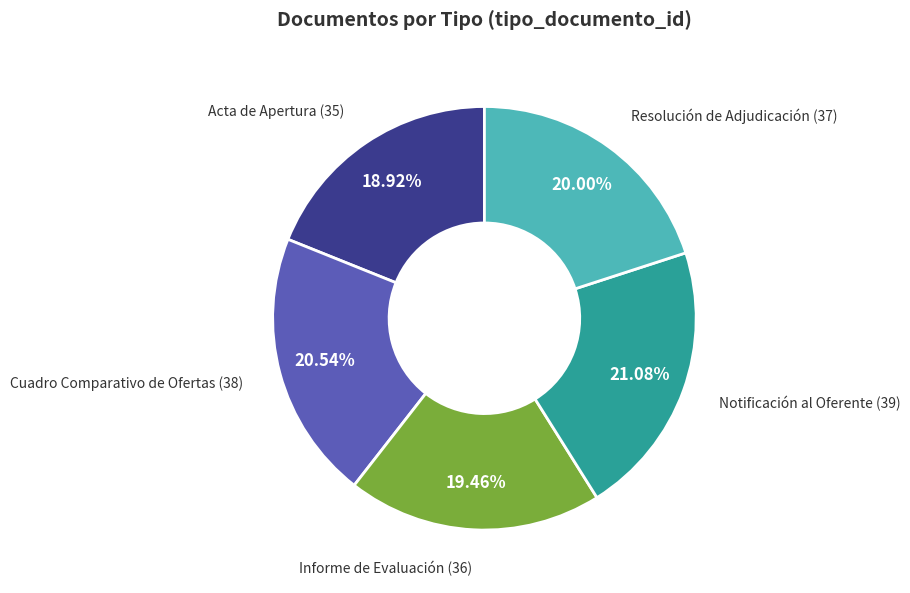

Is there a majority slice in this chart?

No